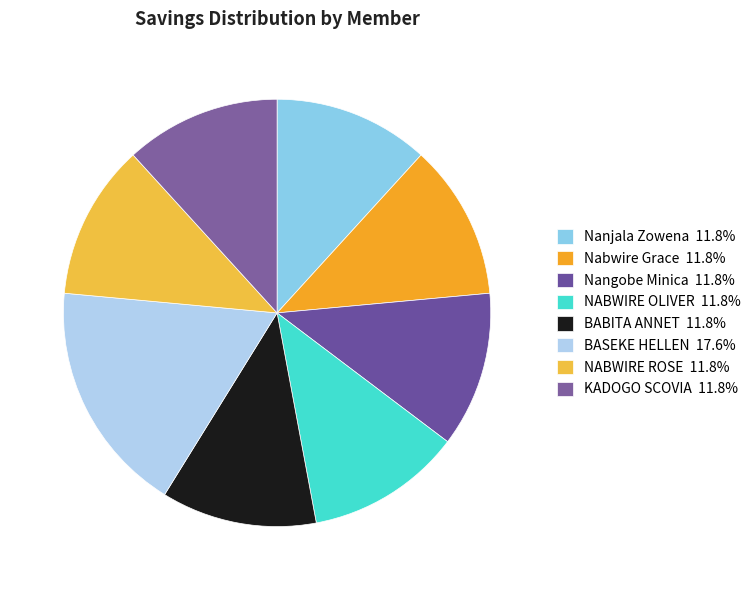

How many slices are in this pie chart?

8